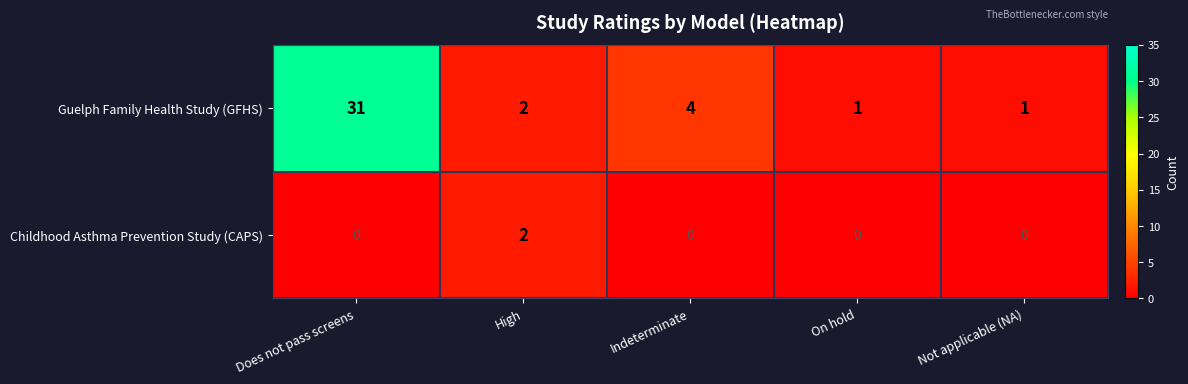

What is the maximum value shown in the chart?

31